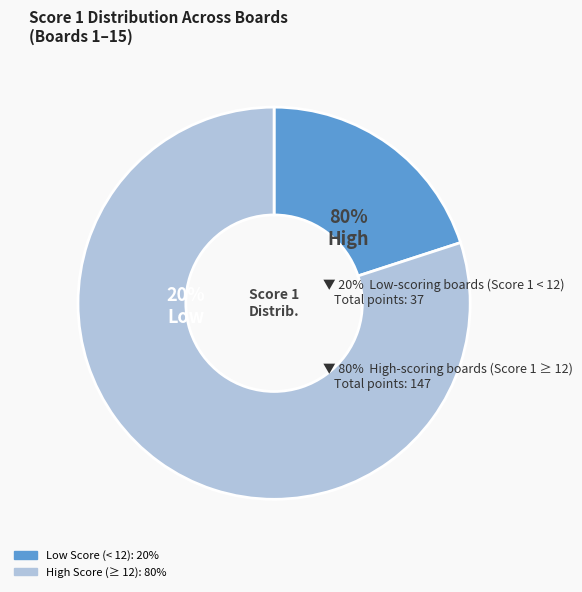

Do Board 14 and Board 7 together represent more than half of the pie?

No